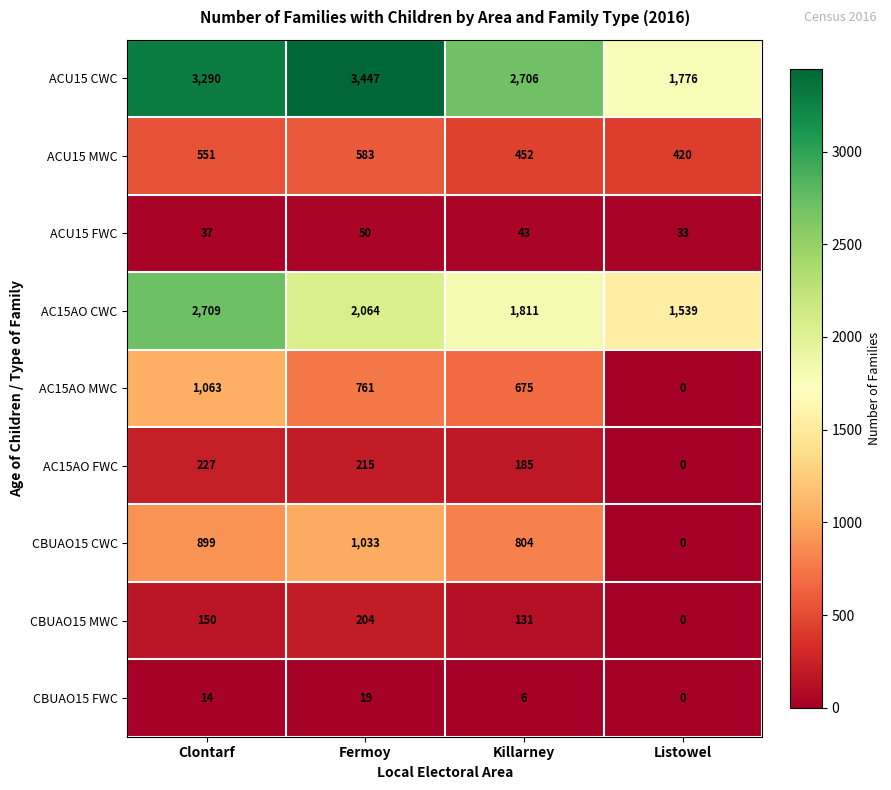

Between Killarney and Listowel, which series saw the biggest shift?

ACU15 CWC